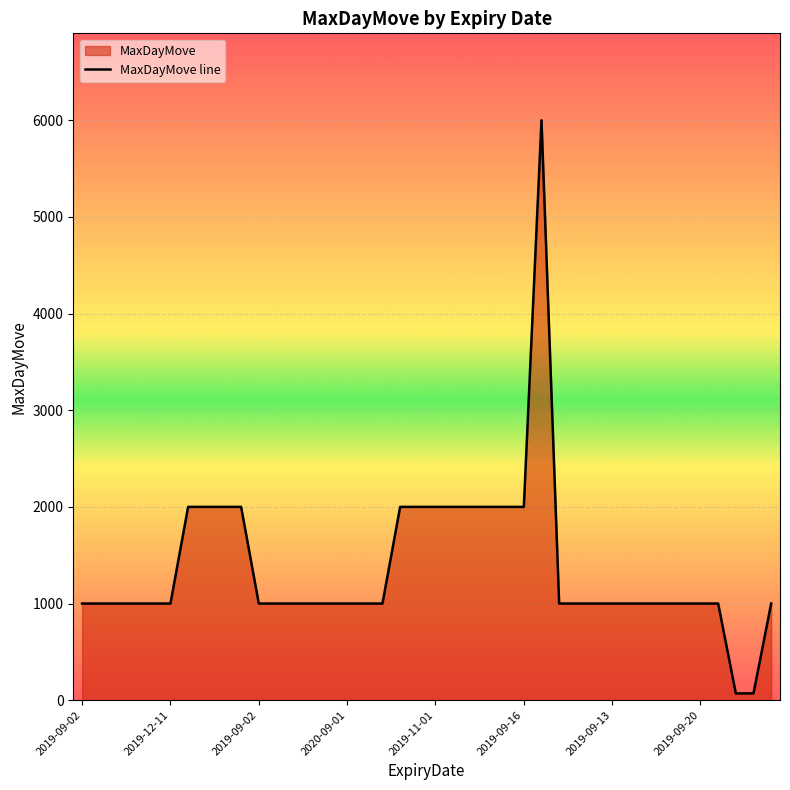

How many data points does each series have?

40